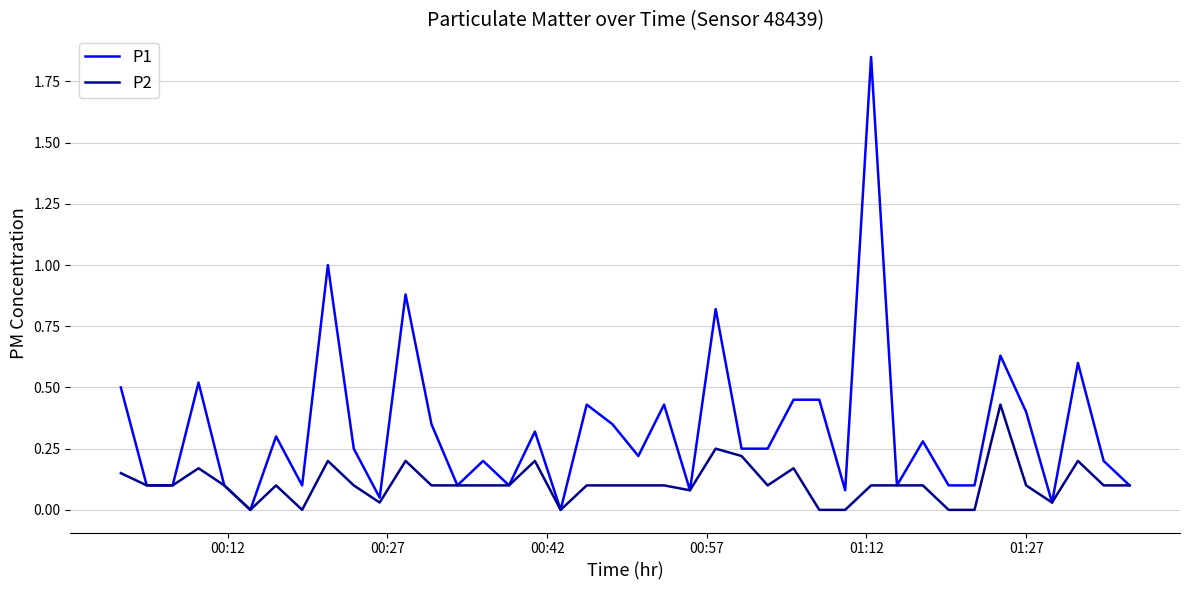

Which series has the largest total across all categories?

P1